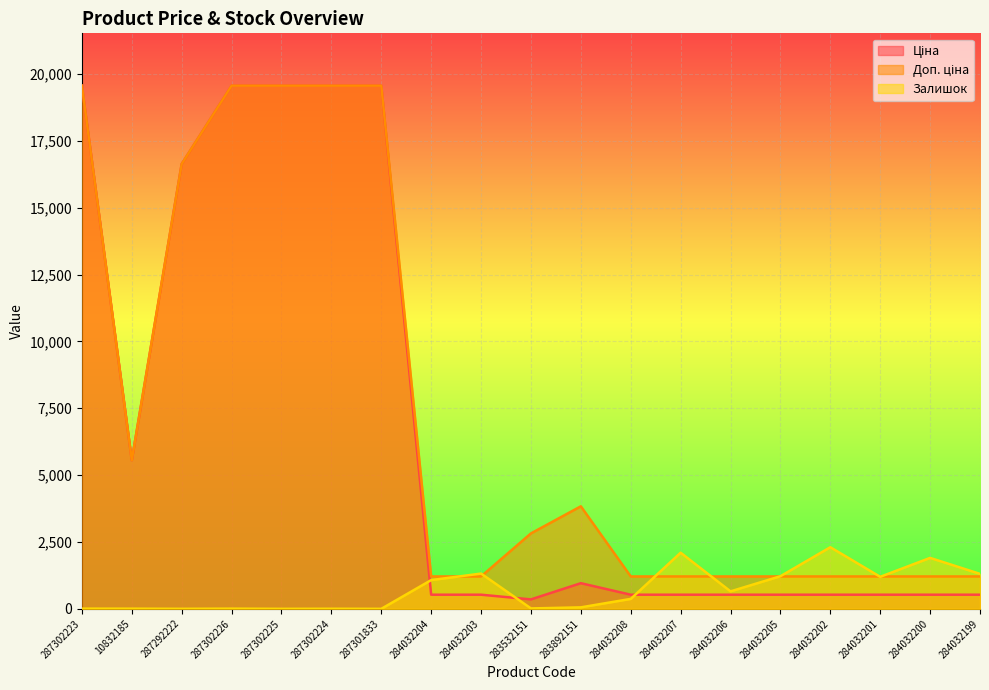

What is the difference between the Доп. ціна values at 284032200 and 287302223?

18354.2